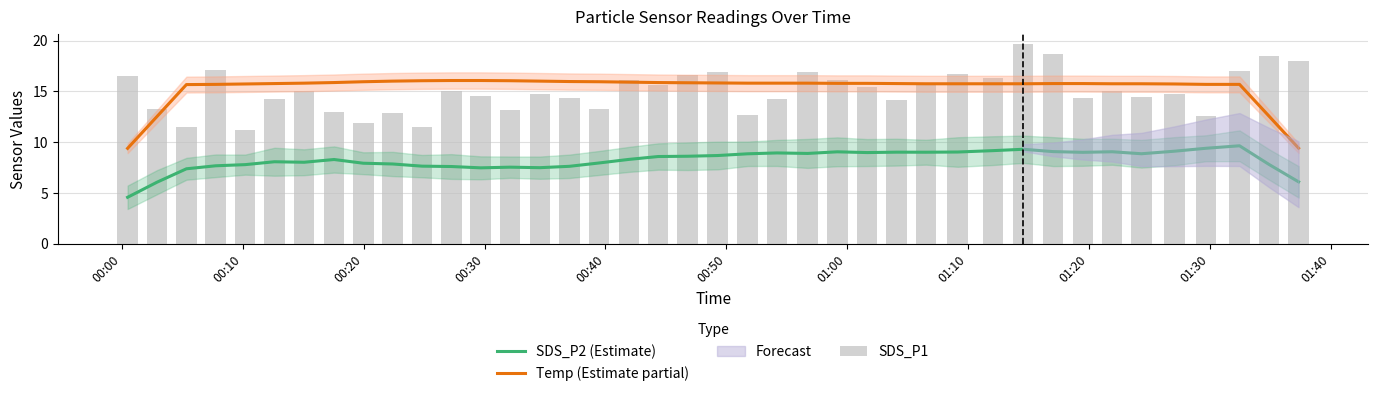

Which label corresponds to the smallest value in the chart?

00:00